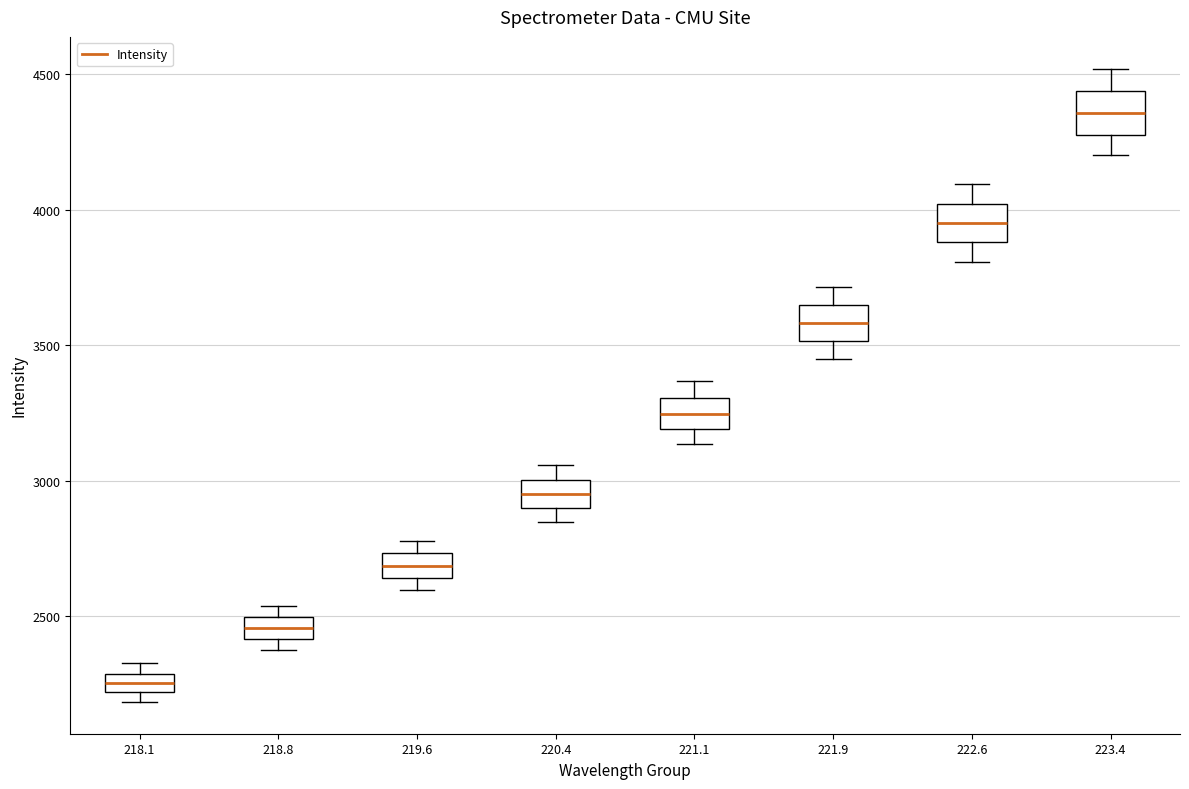

Which box's median line is the highest?

223.4